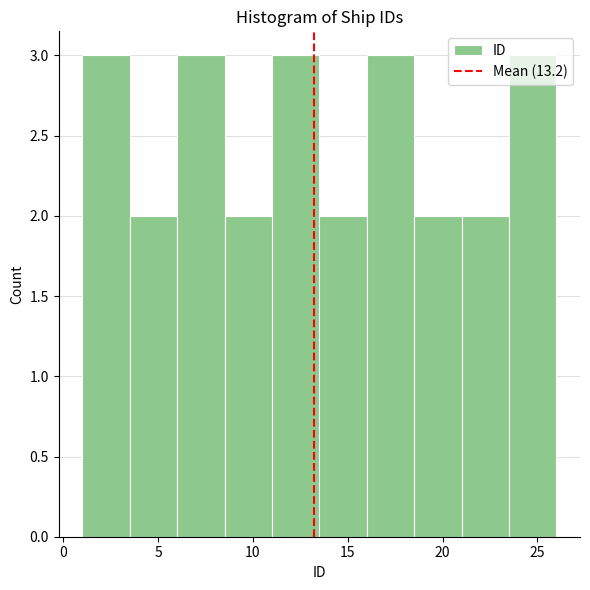

Reading left to right, list every bar in this chart as the range it spans on the x-axis followed by its height. The values are not printed on the chart, so give them approximately, as read against the axis.

1.0 to 3.5: 3
3.5 to 6.0: 2
6.0 to 8.5: 3
8.5 to 11.0: 2
11.0 to 13.5: 3
13.5 to 16.0: 2
16.0 to 18.5: 3
18.5 to 21.0: 2
21.0 to 23.5: 2
23.5 to 26.0: 3